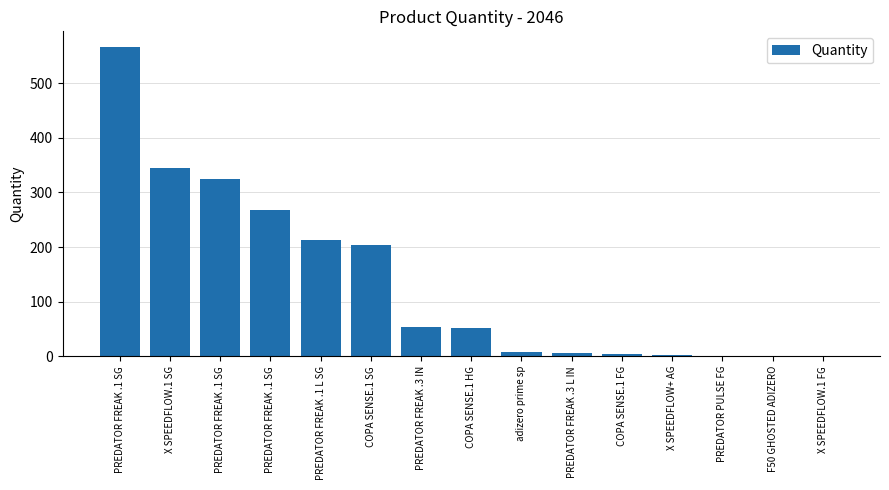

Is it true that the value at X SPEEDFLOW+ AG is 3?

False